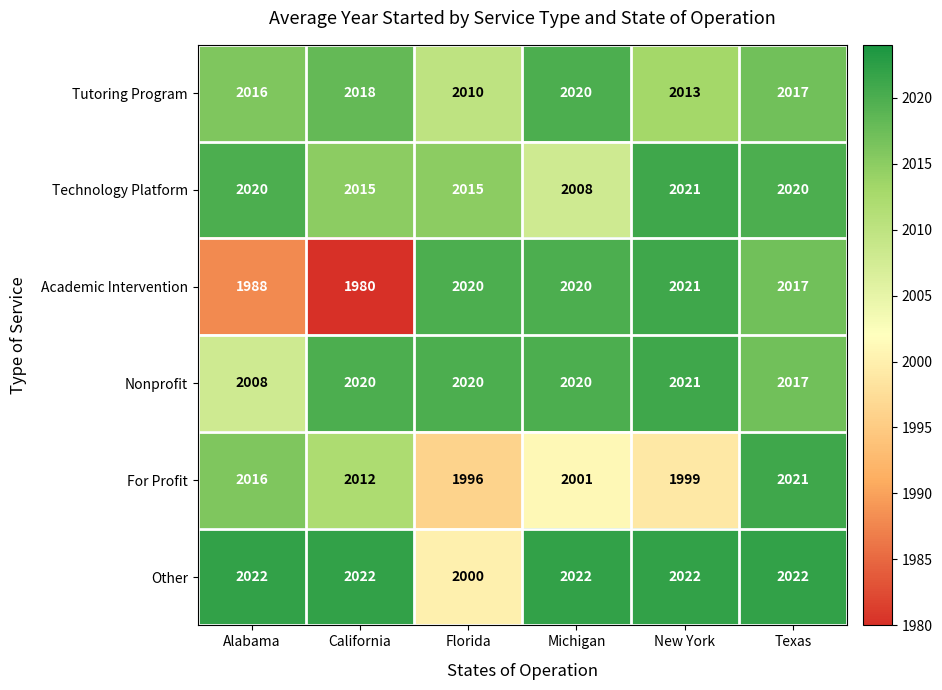

What is the sum of all Academic Intervention values?

12046